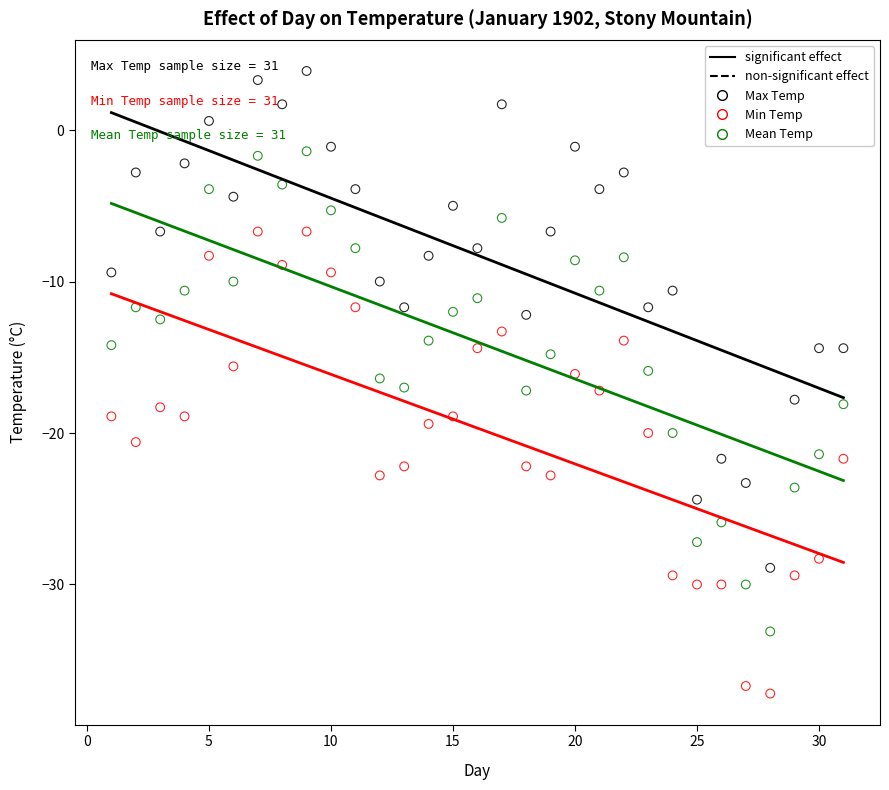

Which series reaches the minimum Y coordinate?

Min Temp